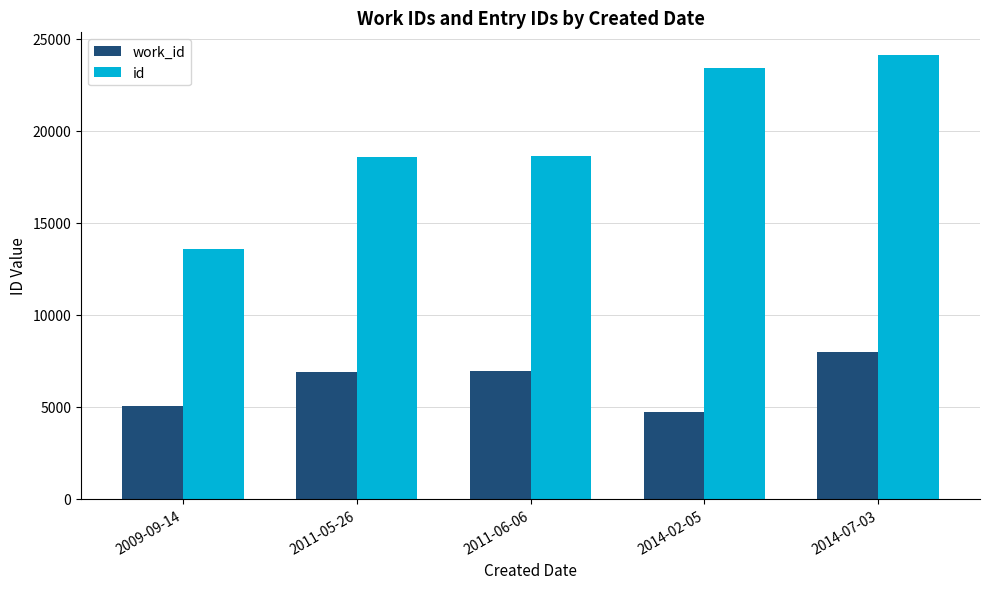

True or false: id has a value of 18553 at 2011-05-26.

True